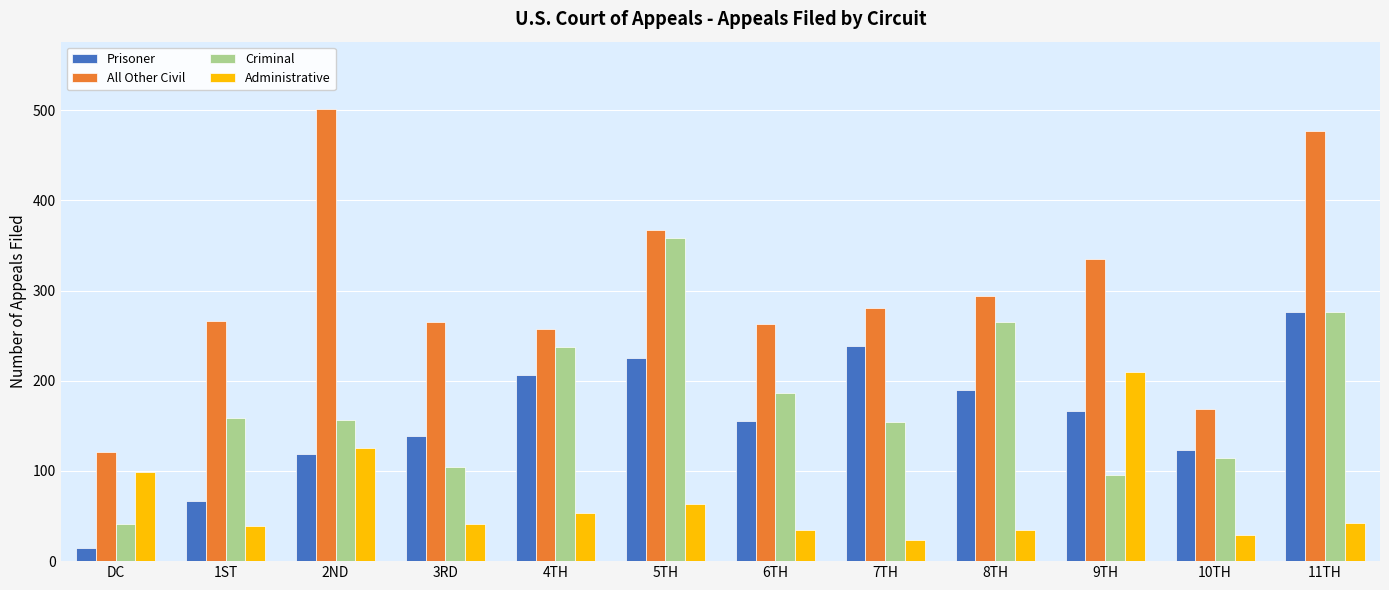

List the series in order of their peak value, highest first.

All Other Civil, Criminal, Prisoner, Administrative